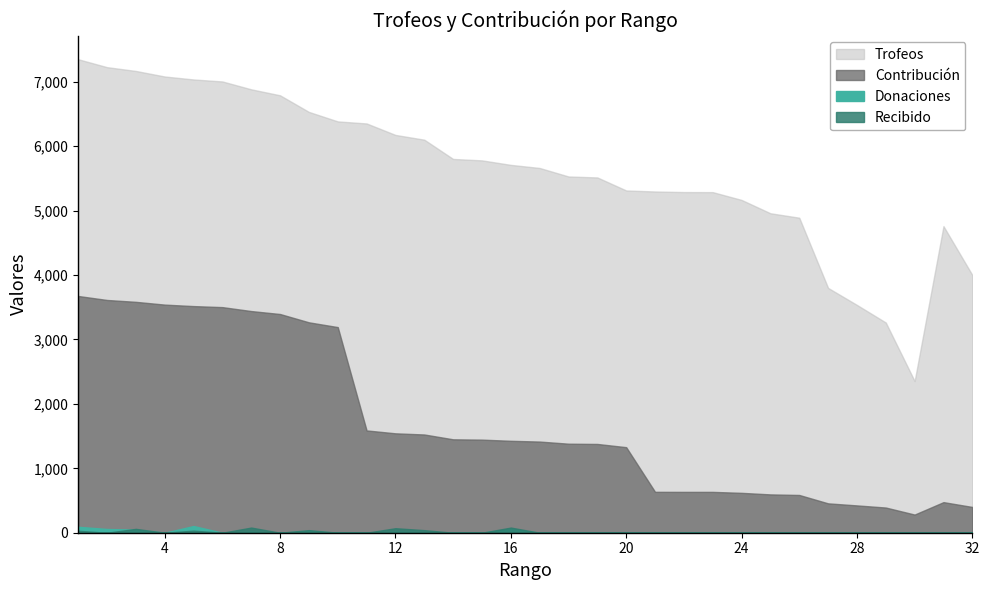

Rank the categories by Recibido value from highest to lowest.

7, 16, 12, 3, 9, 13, 5, 1, 2, 4, 6, 8, 10, 11, 14, 15, 17, 18, 19, 20, 21, 22, 23, 24, 25, 26, 27, 28, 29, 30, 31, 32